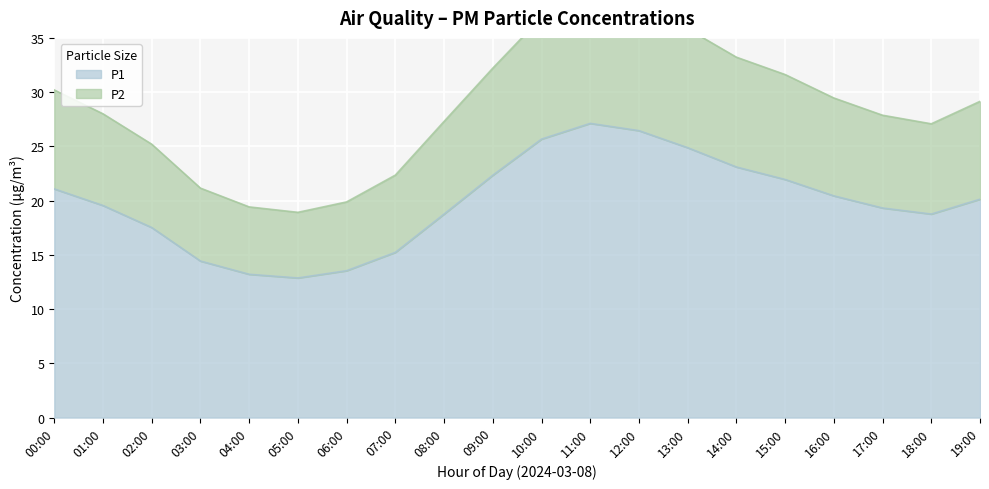

What is the label of the 9th point from the right?

11:00